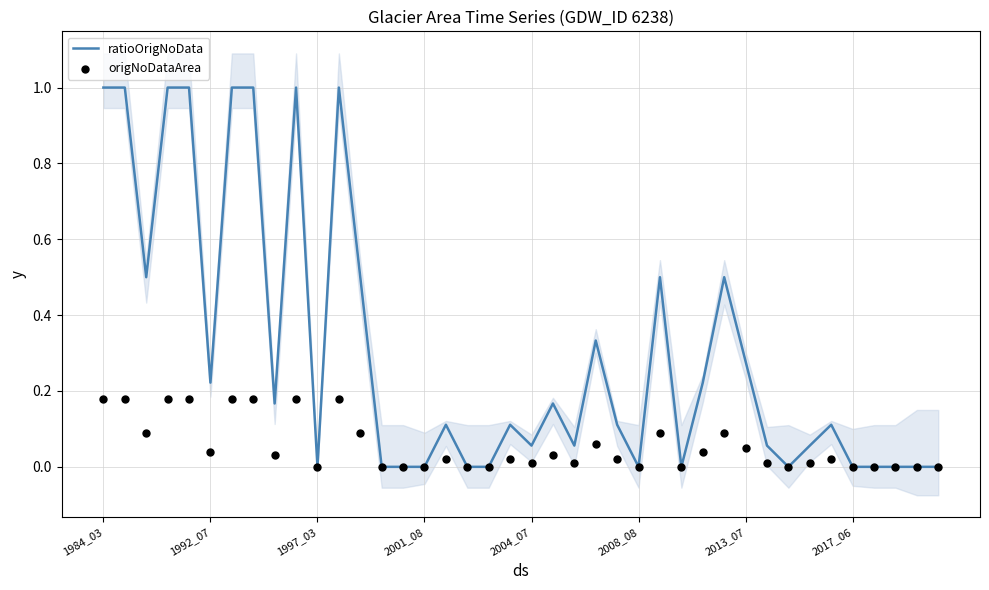

Which series contains the highest Y value?

ratioOrigNoData